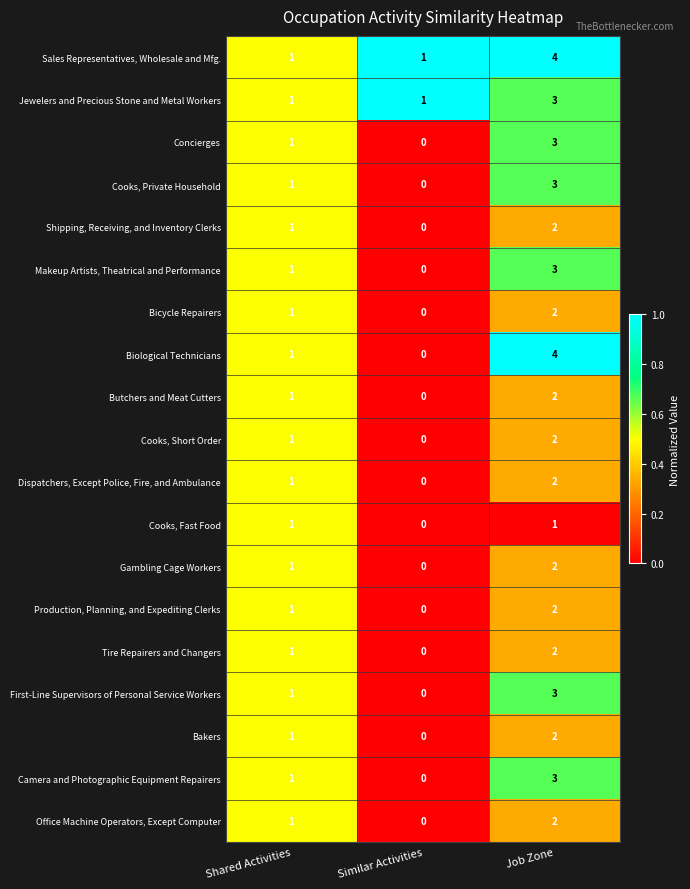

True or false: Bakers has a value of 2 at Job Zone.

True